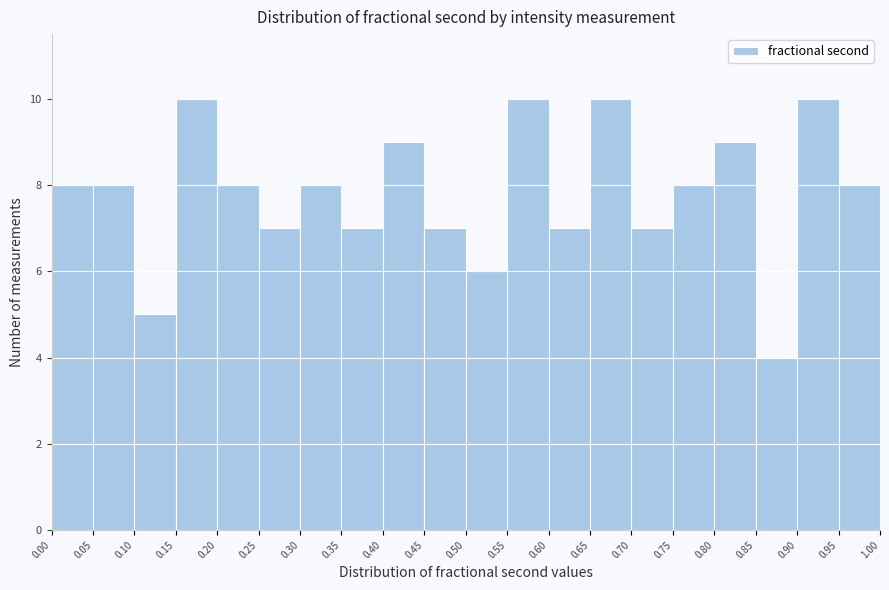

How tall is the bar that spans 0.20 to 0.25 on the x-axis? The values are not printed on the chart, so give them approximately, as read against the axis.

8